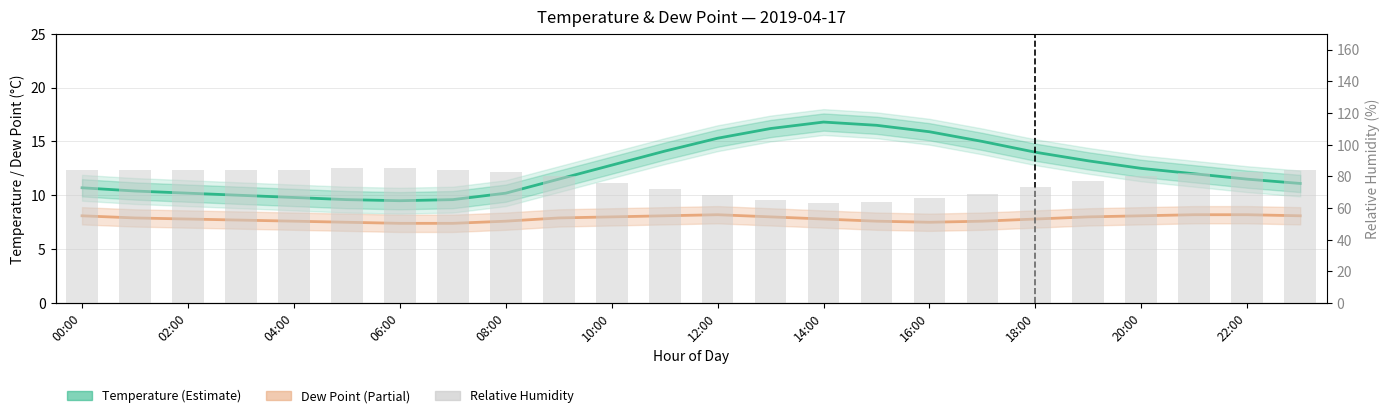

List the labels in order of dp value, largest first.

12, 21, 22, 00:00, 22:00, 20, 23, 20:00, 13, 19, 02:00, 18:00, 04:00, 14, 18, 06:00, 08:00, 16:00, 15, 17, 10:00, 16, 12:00, 14:00